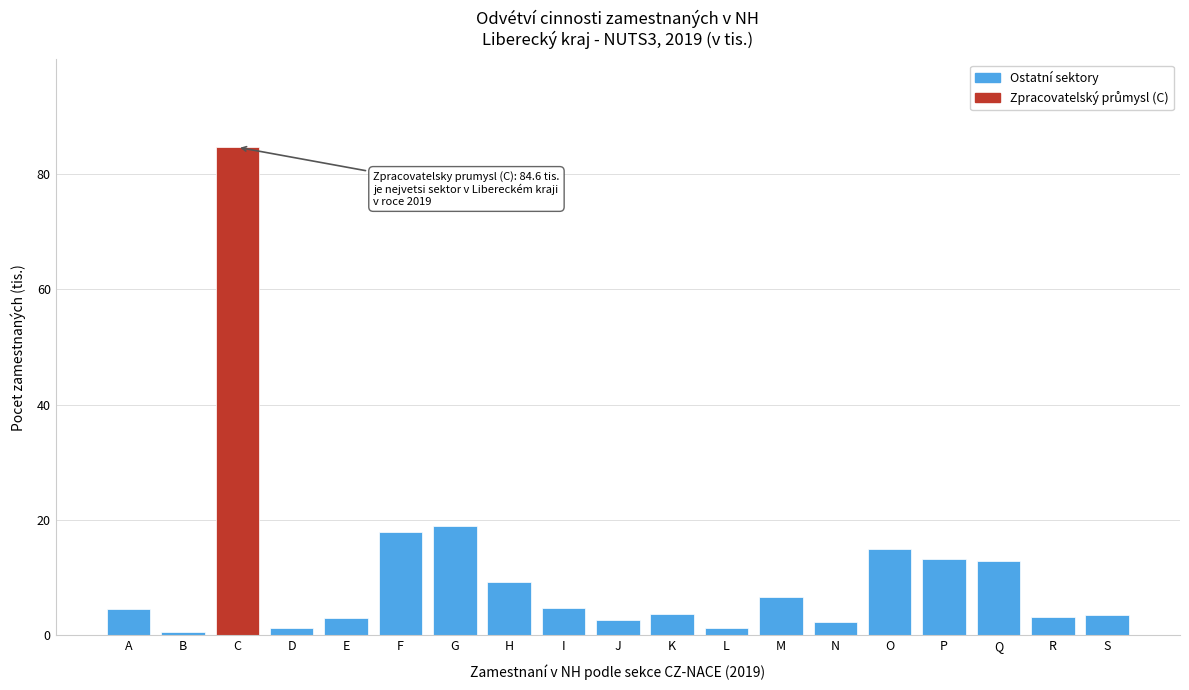

What is the value of the 9th bar from the left?

4.7